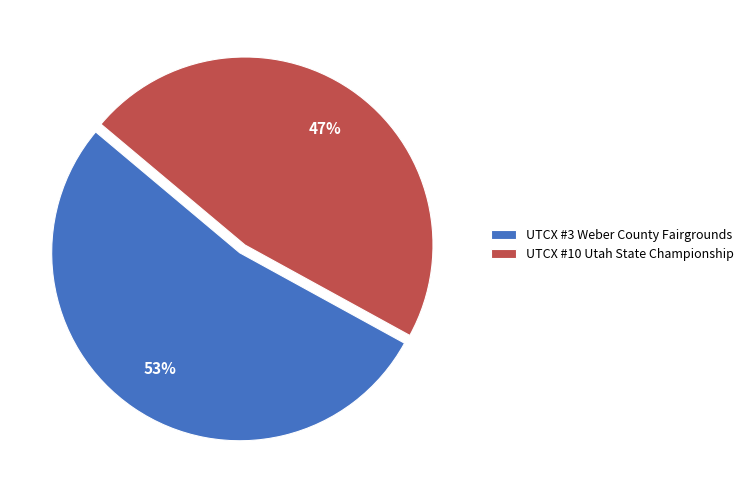

What is the ratio of the value at UTCX #3 Weber County Fairgrounds to the value at UTCX #10 Utah State Championship?

1.1